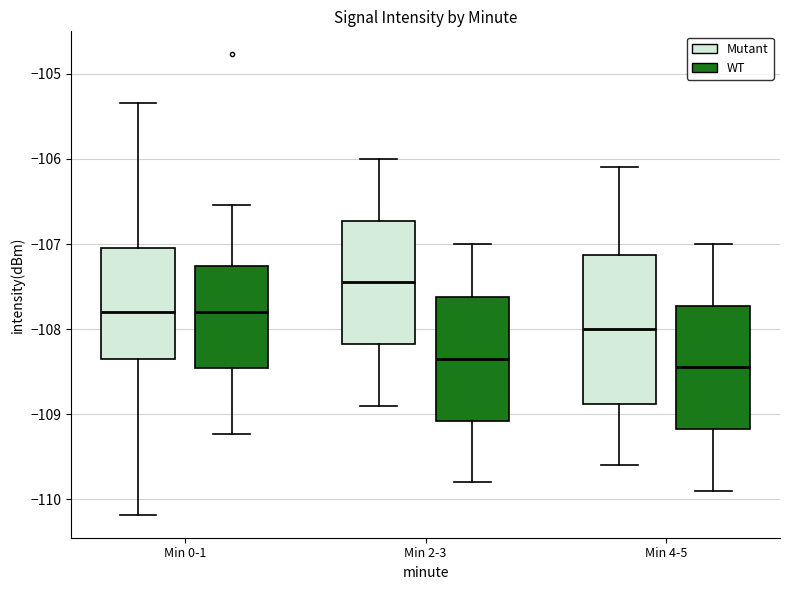

Which box has the lowest median line?

Min 4-5 (WT)